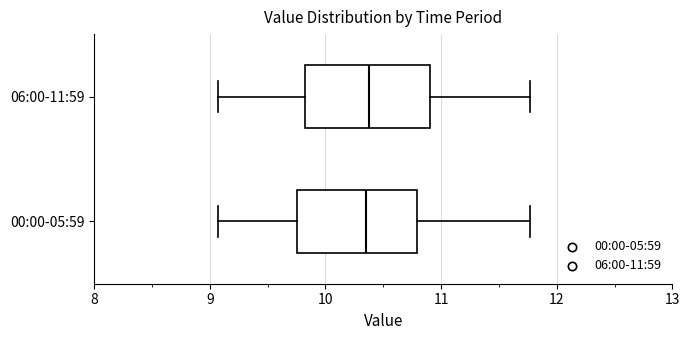

Reading bottom to top, read every box against the x-axis: the position of its median line, the range the box covers, and the ends of its whiskers. The values are not printed on the chart, so give them approximately, as read against the axis.

00:00-05:59: median 10.4, box 9.8 to 10.8, whiskers 9.1 to 11.8
06:00-11:59: median 10.4, box 9.8 to 10.9, whiskers 9.1 to 11.8